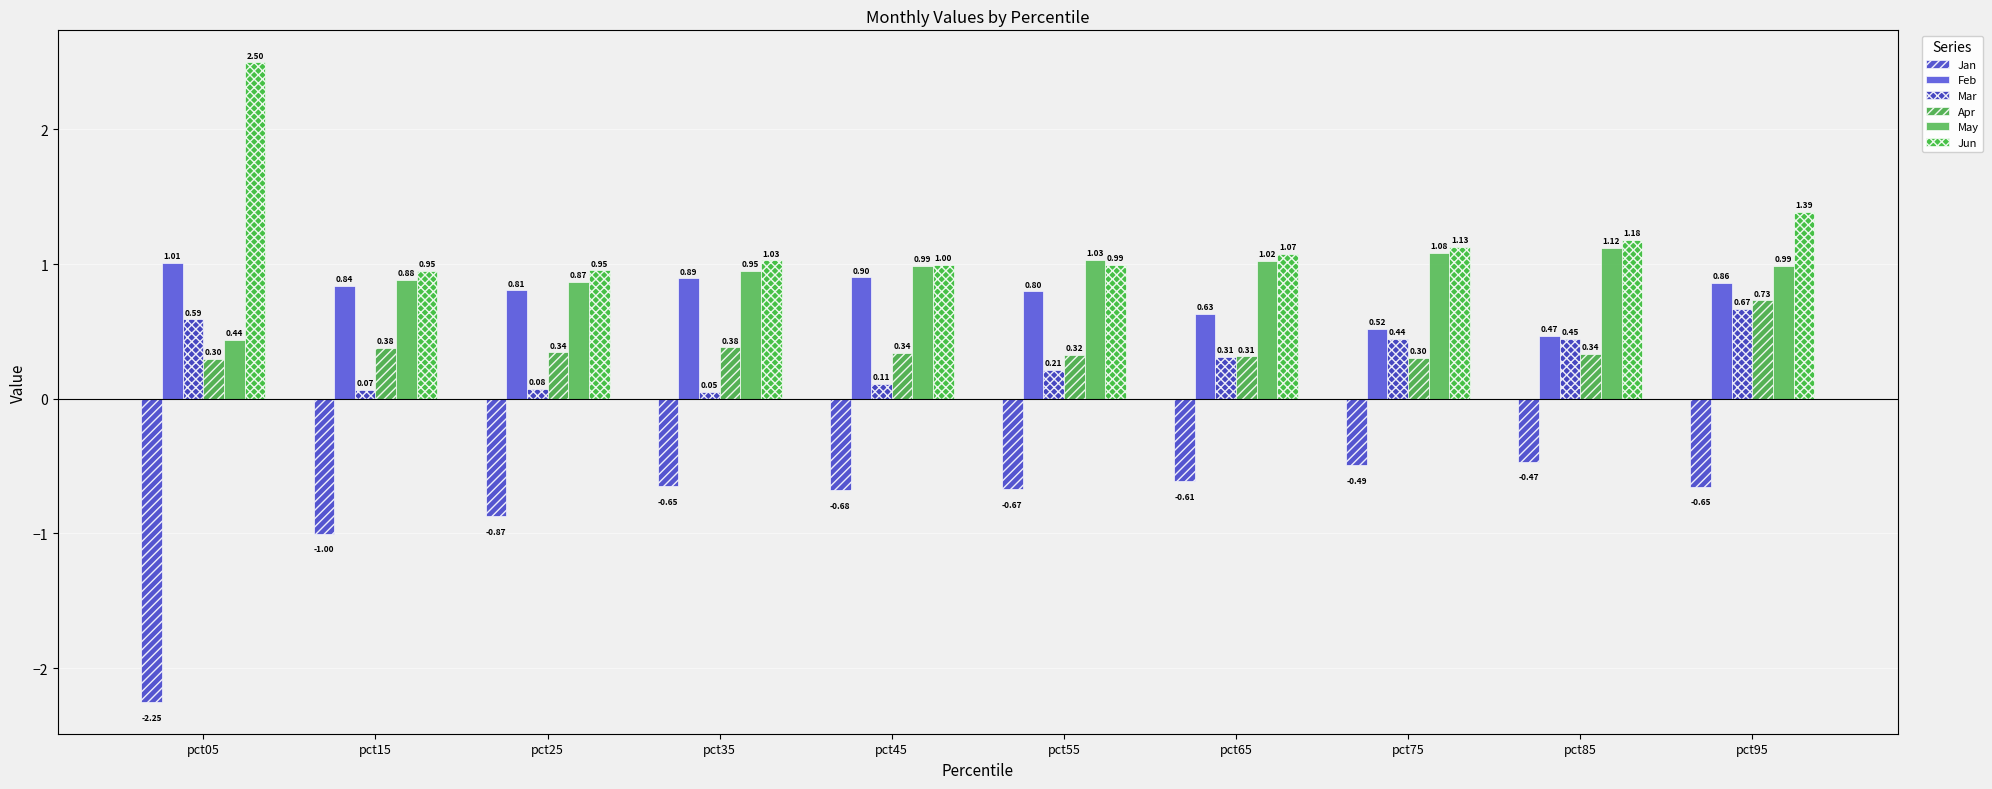

Are the bars grouped side by side (vs. stacked)?

Yes